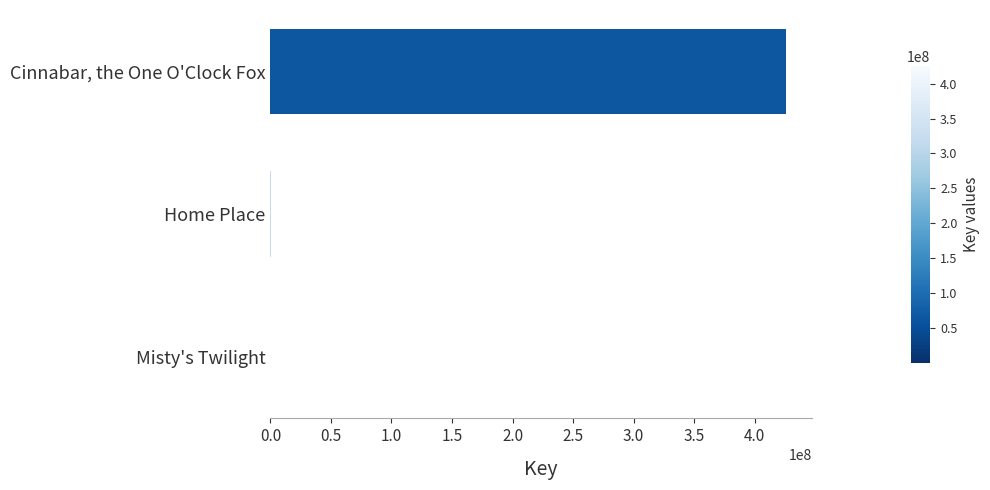

At which label is the value closest to 212922696?

Home Place